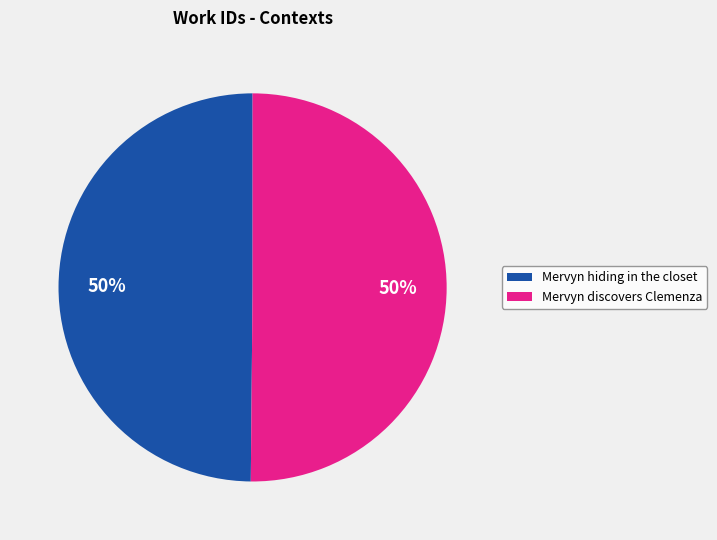

To the nearest percent, what percentage of the pie is Mervyn discovers Clemenza?

50%